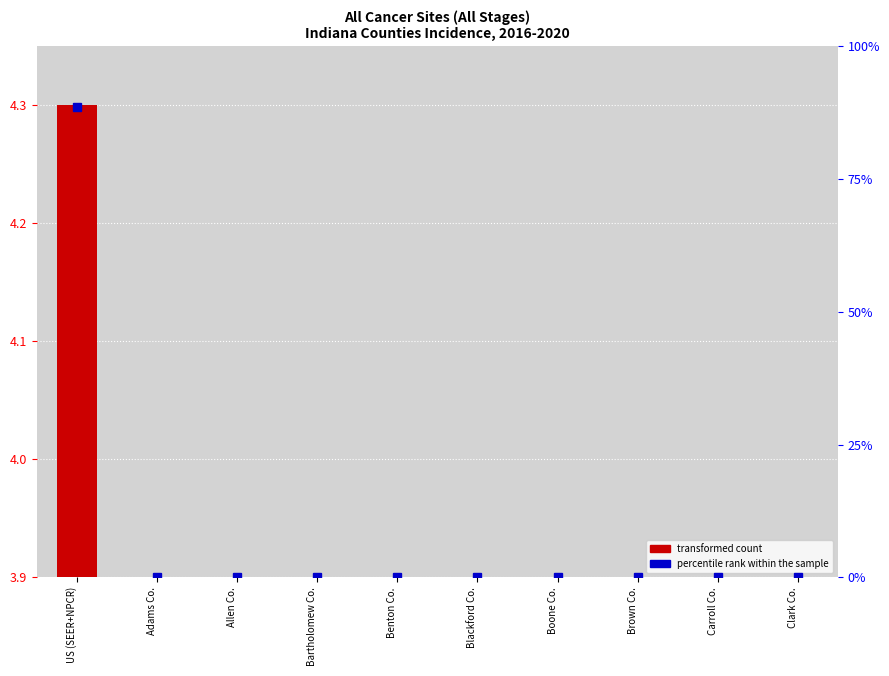

How many bars are there in total?

10